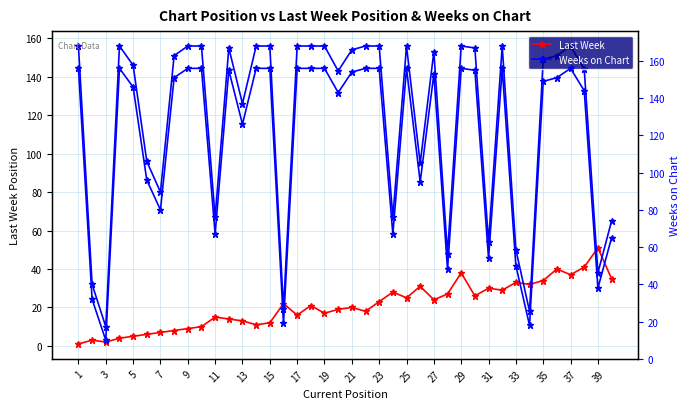

Rank the series at 35 from lowest to highest value.

Last Week, Weeks on Chart, Weeks on Chart (right)